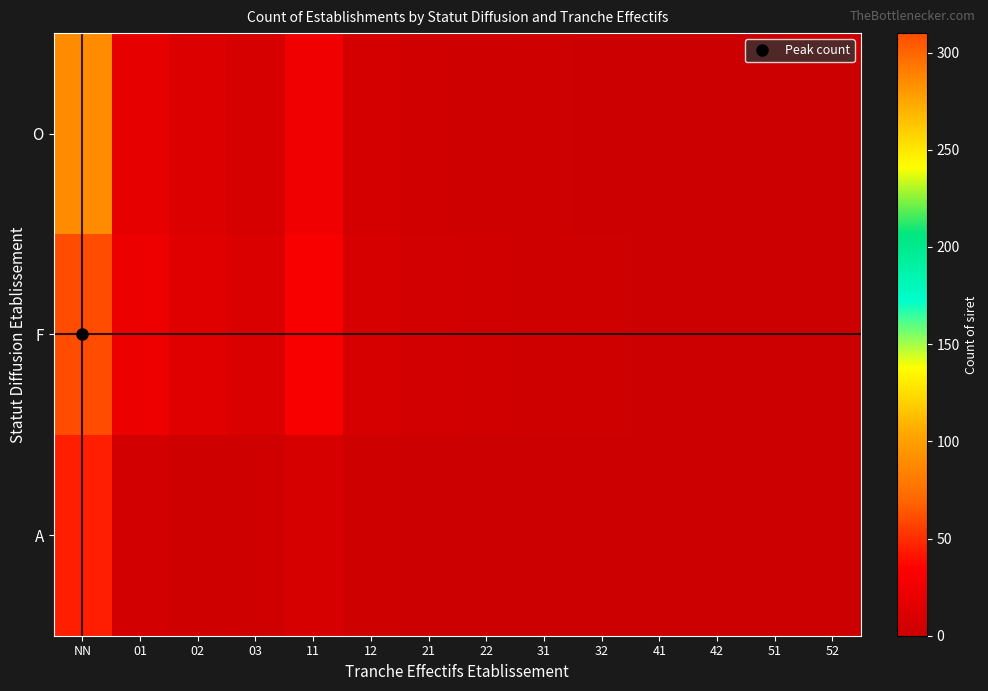

At how many categories does at least one series exceed 195?

1